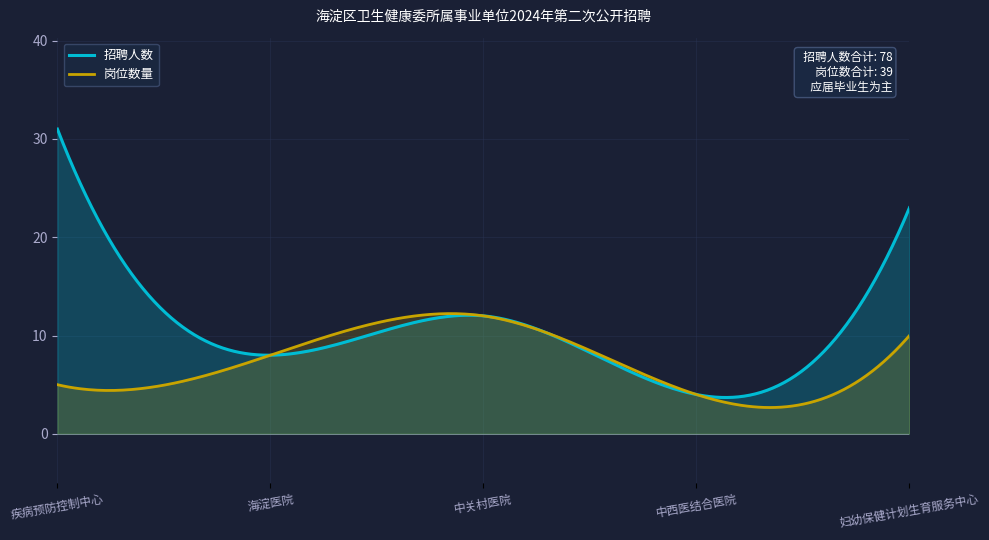

Where is the first local maximum for 岗位数量?

中关村医院